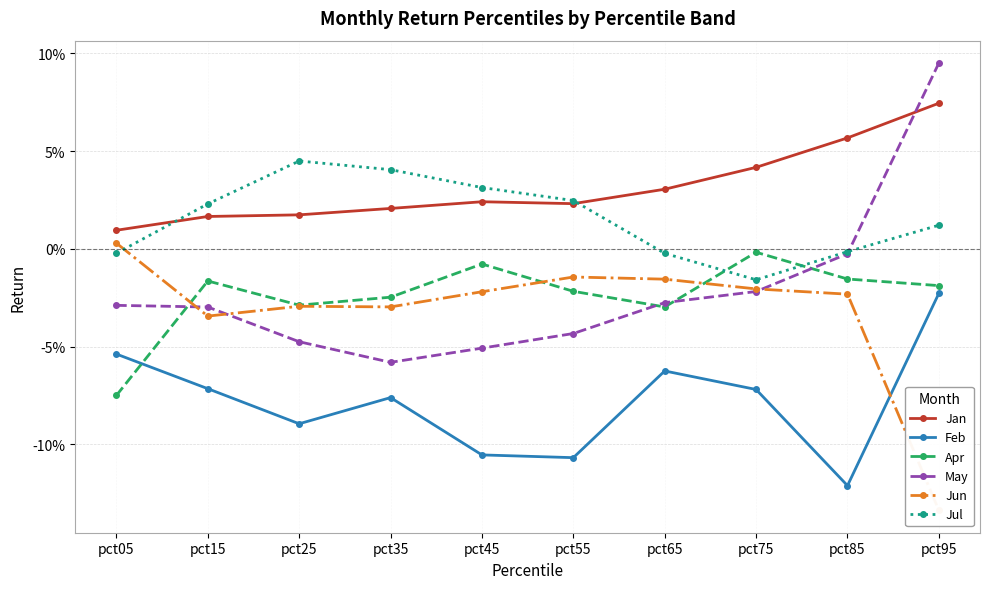

After their last crossing, which series has the higher values: Jul or Apr?

Jul